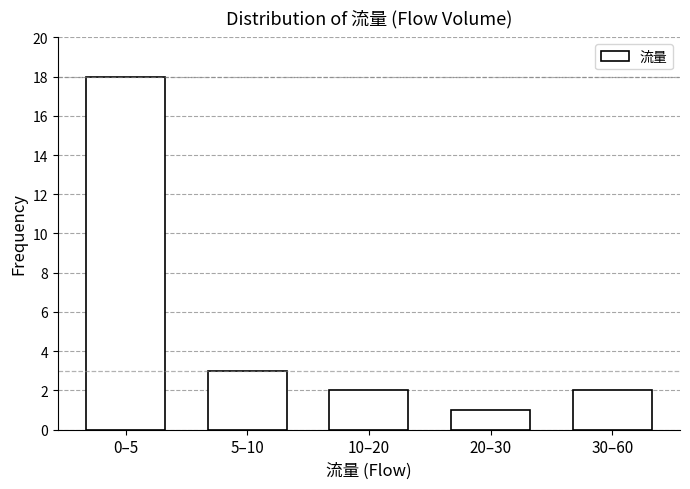

Reading right to left, extract all data points from this chart.

30–60=2	20–30=1	10–20=2	5–10=3	0–5=18